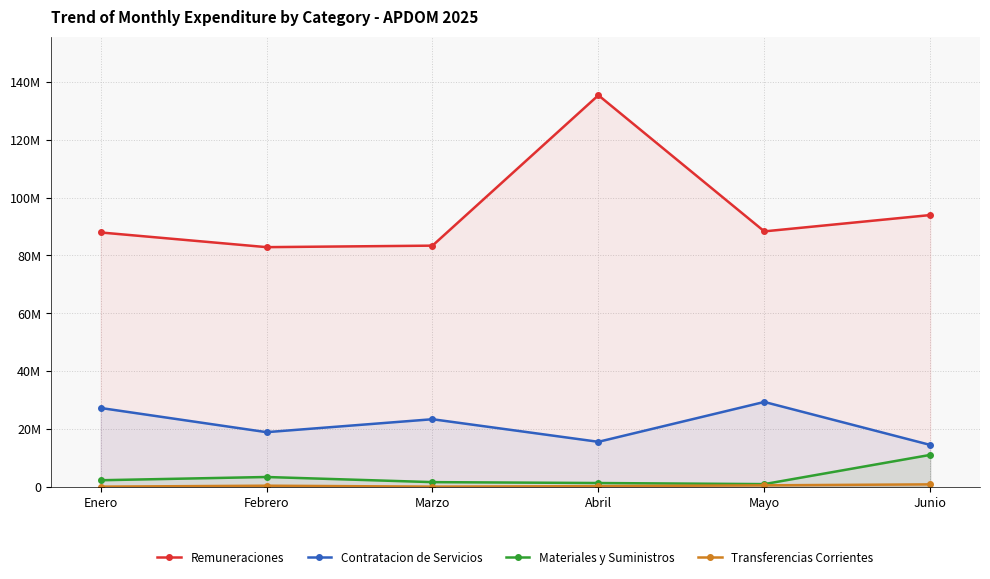

Reading right to left, list all the values displayed in this chart.

Remuneraciones: 93998118.9	88346556.8	135464762.9	83409224.3	82889668.8	87973391.1
Contratacion de Servicios: 14439510.4	29311978.0	15514904.7	23331768.6	18852683.4	27223906.3
Materiales y Suministros: 10986995.8	877507.8	1251453.8	1562888.0	3335716.7	2214885.0
Transferencias Corrientes: 785824.6	450000.0	167503.1	0.0	324994.1	0.0